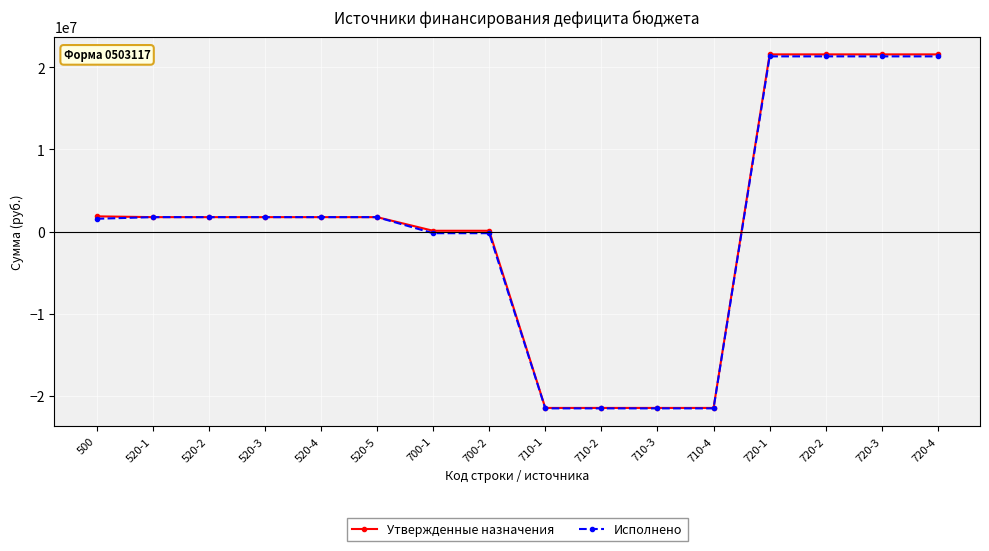

What is the label of the 4th point from the right?

720-1